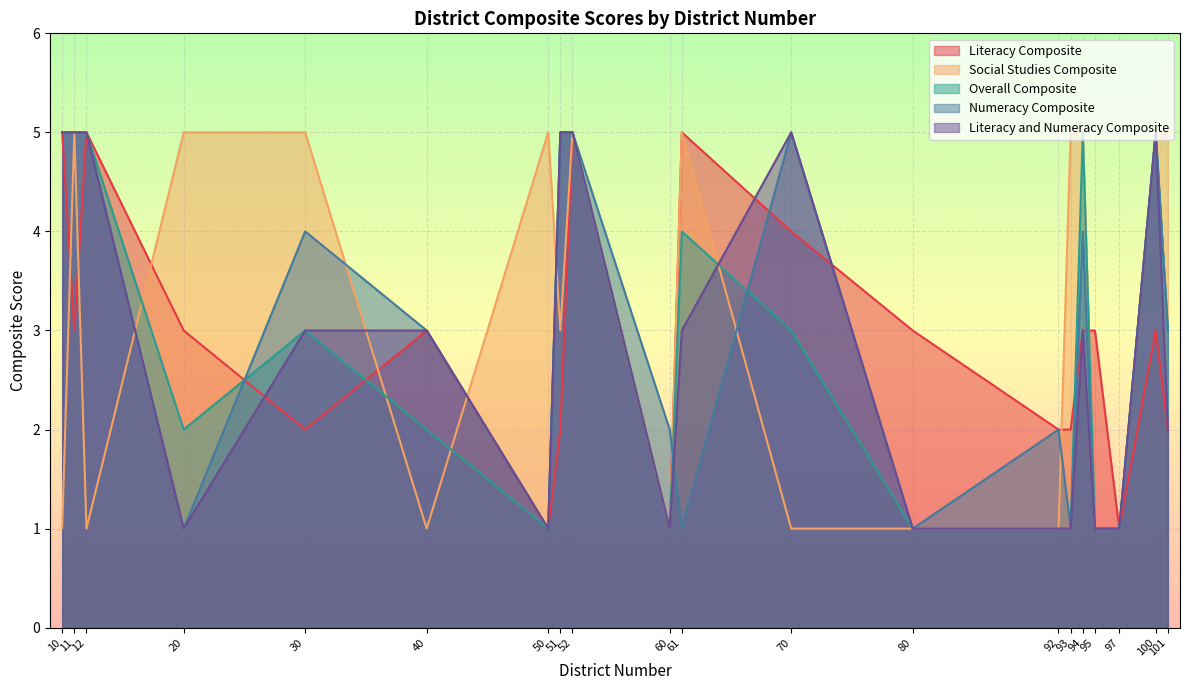

The value of Numeracy Composite at 20 is 0. True or false?

False